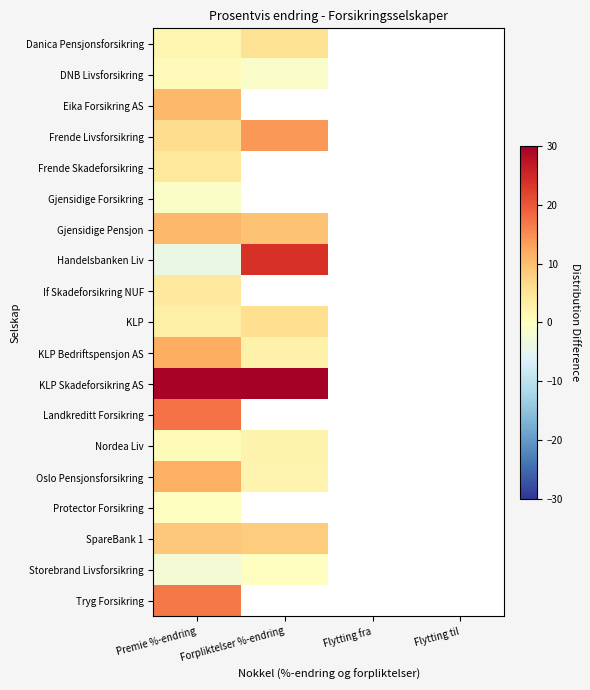

Which series changed the most between Premie %-endring and Flytting til?

KLP Skadeforsikring AS